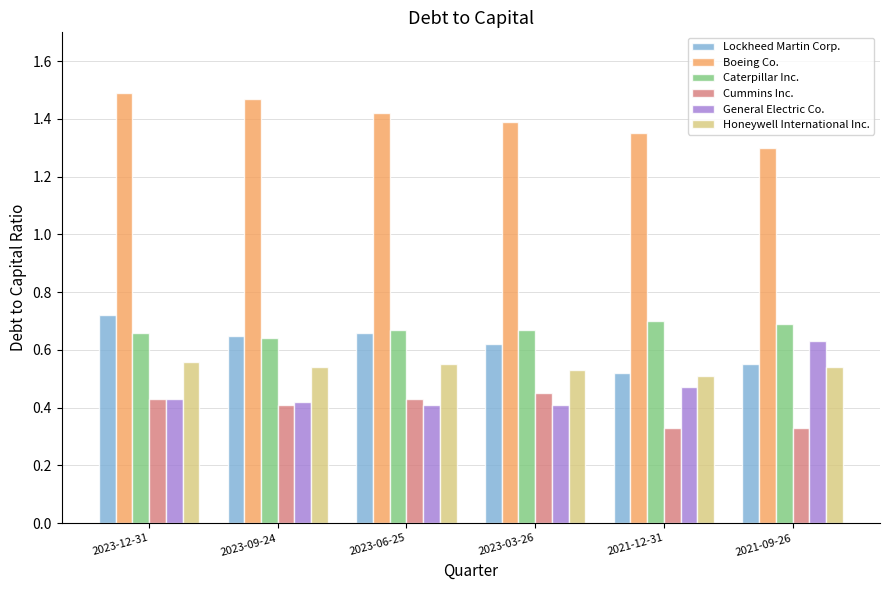

How many General Electric Co. values are between 0 and 1?

6